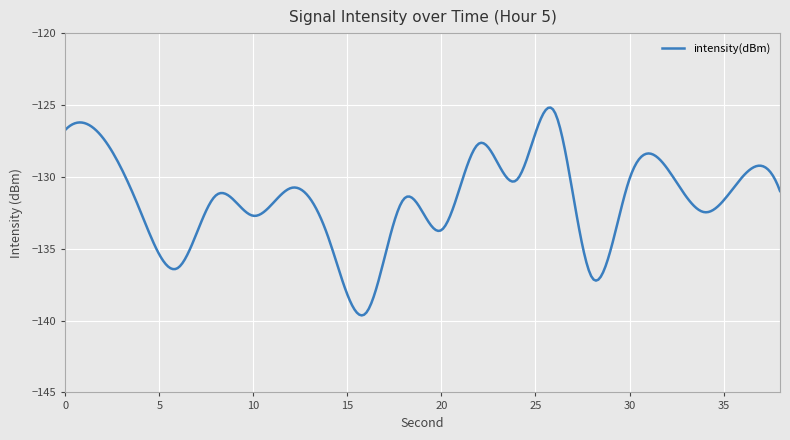

What is the smallest value displayed?

-139.6